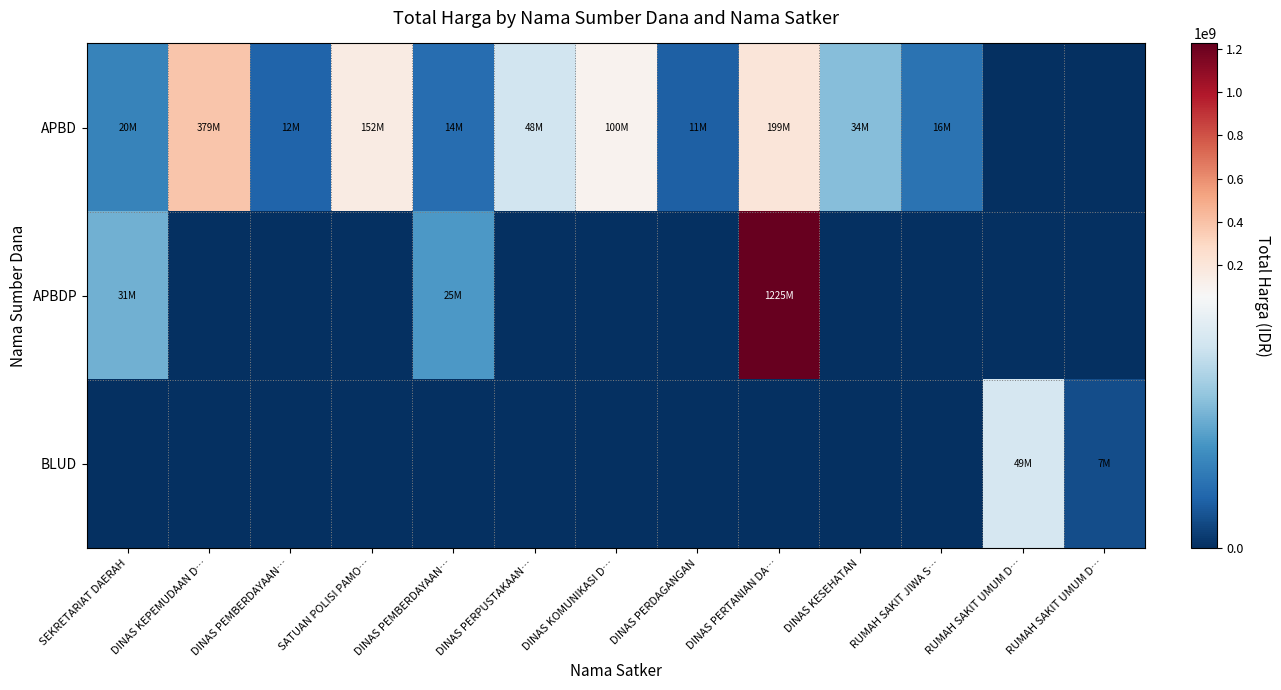

Reading left to right, extract all data points from this chart.

APBD: SEKRETARIAT DAERAH=19950000	DINAS KEPEMUDAAN D…=379075000	DINAS PEMBERDAYAAN…=12000000	SATUAN POLISI PAMO…=152477000	DINAS PEMBERDAYAAN…=14400000	DINAS PERPUSTAKAAN…=48140000	DINAS KOMUNIKASI D…=100000000	DINAS PERDAGANGAN=11100000	DINAS PERTANIAN DA…=199200000	DINAS KESEHATAN=34132505	RUMAH SAKIT JIWA S…=15787200	RUMAH SAKIT UMUM D…=0	RUMAH SAKIT UMUM D…=0
APBDP: SEKRETARIAT DAERAH=30800000	DINAS KEPEMUDAAN D…=0	DINAS PEMBERDAYAAN…=0	SATUAN POLISI PAMO…=0	DINAS PEMBERDAYAAN…=25200000	DINAS PERPUSTAKAAN…=0	DINAS KOMUNIKASI D…=0	DINAS PERDAGANGAN=0	DINAS PERTANIAN DA…=1224682000	DINAS KESEHATAN=0	RUMAH SAKIT JIWA S…=0	RUMAH SAKIT UMUM D…=0	RUMAH SAKIT UMUM D…=0
BLUD: SEKRETARIAT DAERAH=0	DINAS KEPEMUDAAN D…=0	DINAS PEMBERDAYAAN…=0	SATUAN POLISI PAMO…=0	DINAS PEMBERDAYAAN…=0	DINAS PERPUSTAKAAN…=0	DINAS KOMUNIKASI D…=0	DINAS PERDAGANGAN=0	DINAS PERTANIAN DA…=0	DINAS KESEHATAN=0	RUMAH SAKIT JIWA S…=0	RUMAH SAKIT UMUM D…=49478000	RUMAH SAKIT UMUM D…=6936000